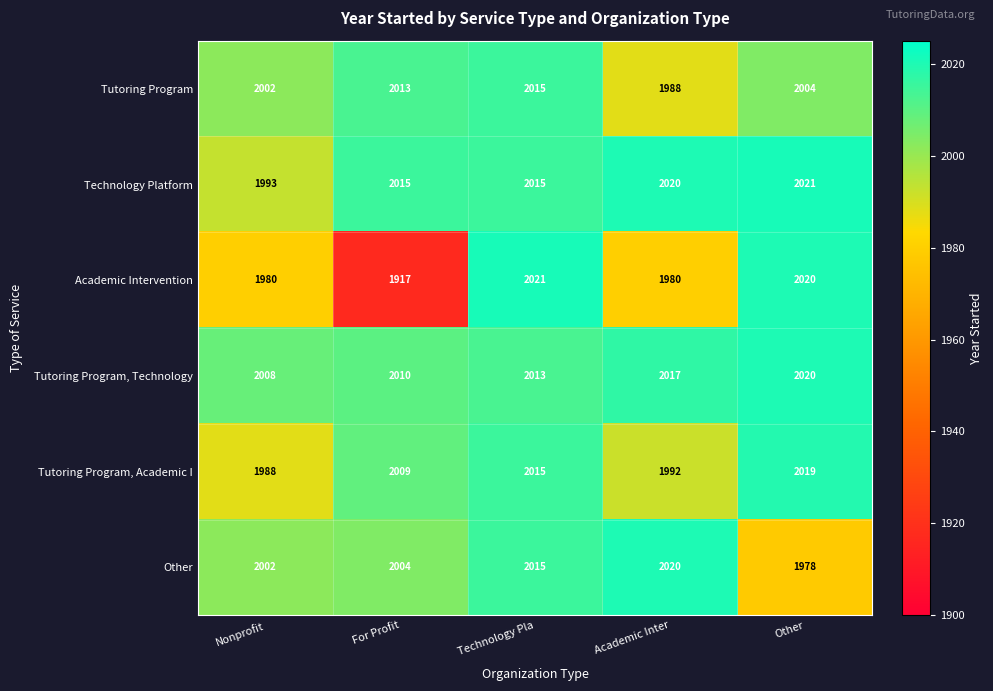

Count the Tutoring Program, Technology values in the range 2010 to 2017.

3